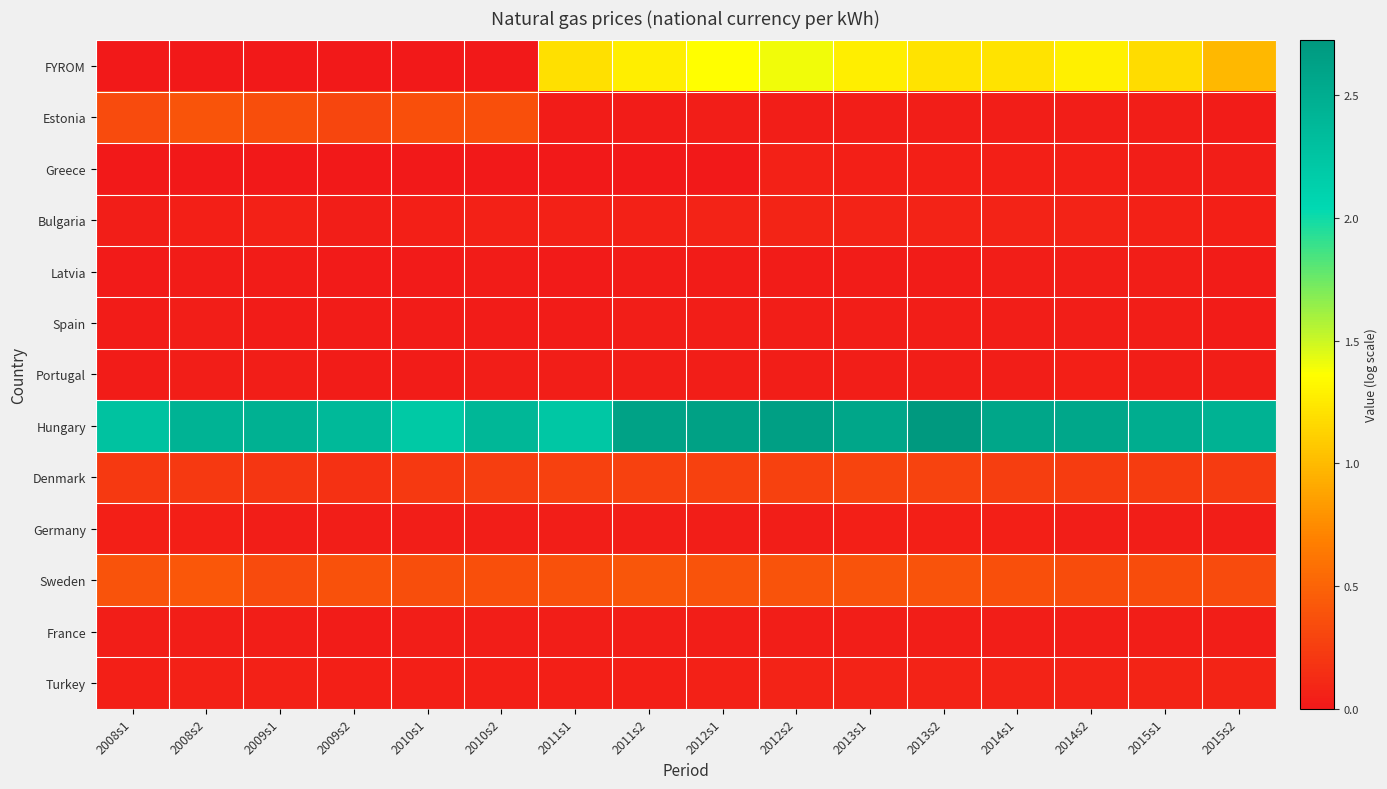

Rank the series at 2010s1 from lowest to highest value.

FYROM, Greece, Latvia, Portugal, Spain, France, Germany, Bulgaria, Turkey, Denmark, Sweden, Estonia, Hungary